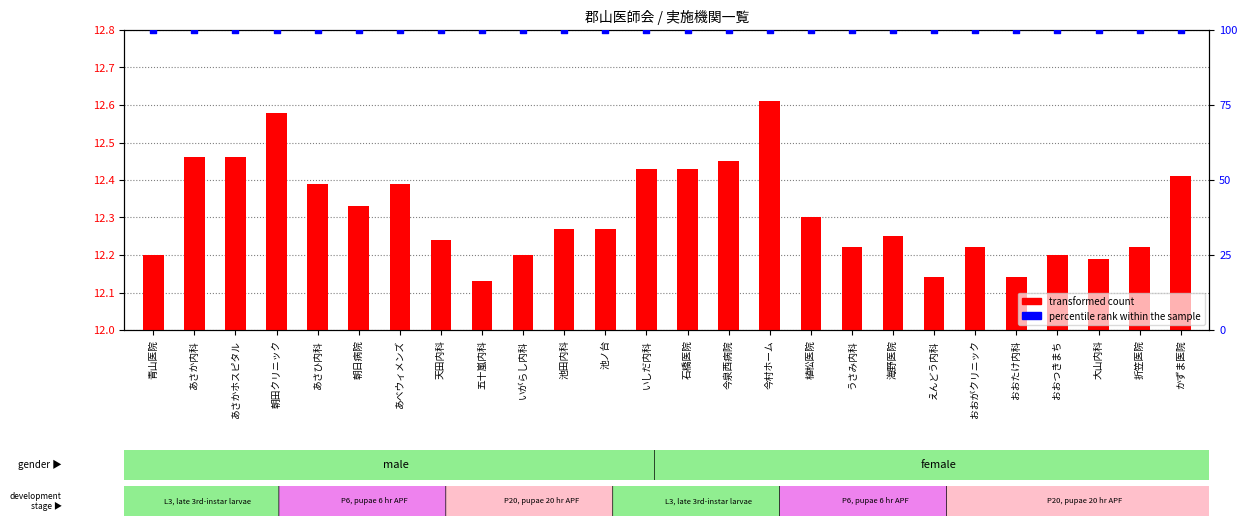

What are all the series names shown in the legend?

transformed count, percentile rank within the sample